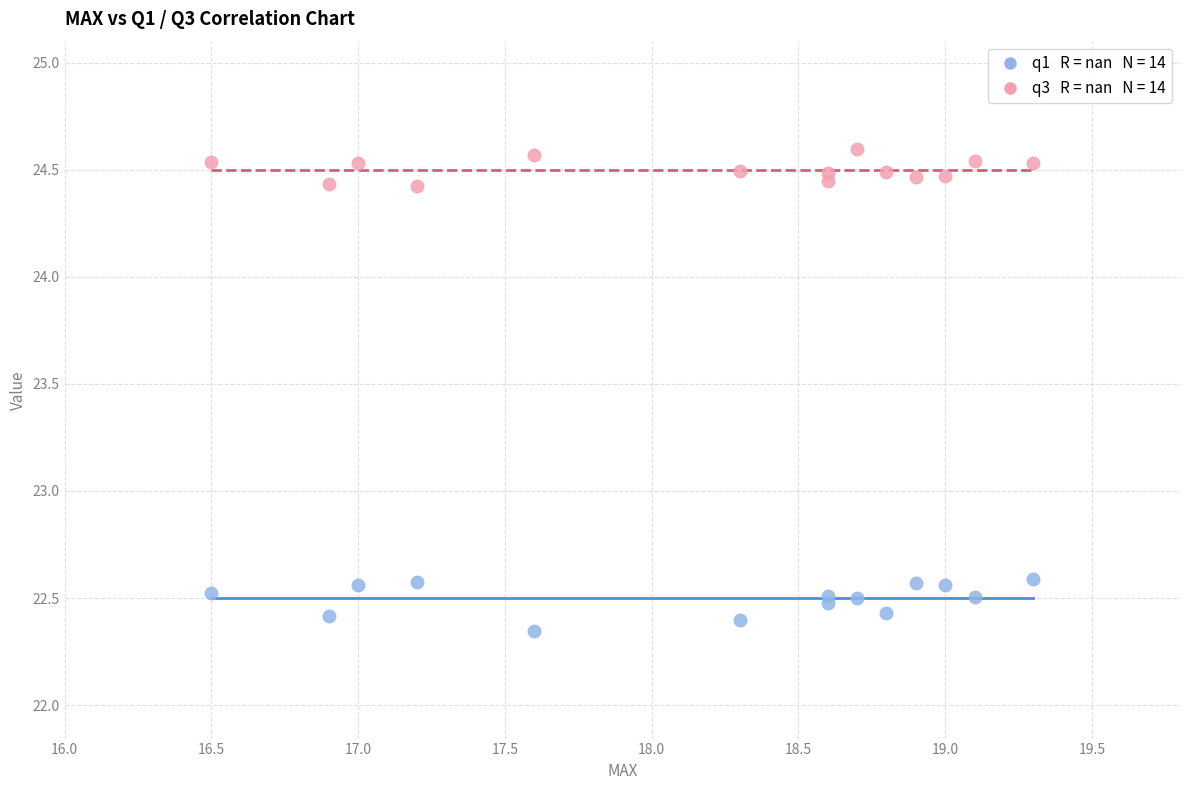

Across all data points, what is the range of X values (max minus min)?

2.8